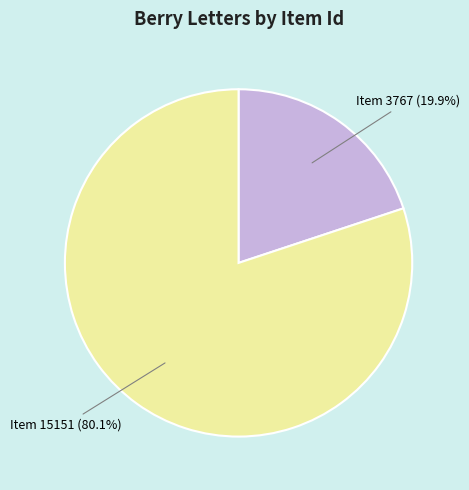

What is the smallest slice in the pie chart?

Item 3767